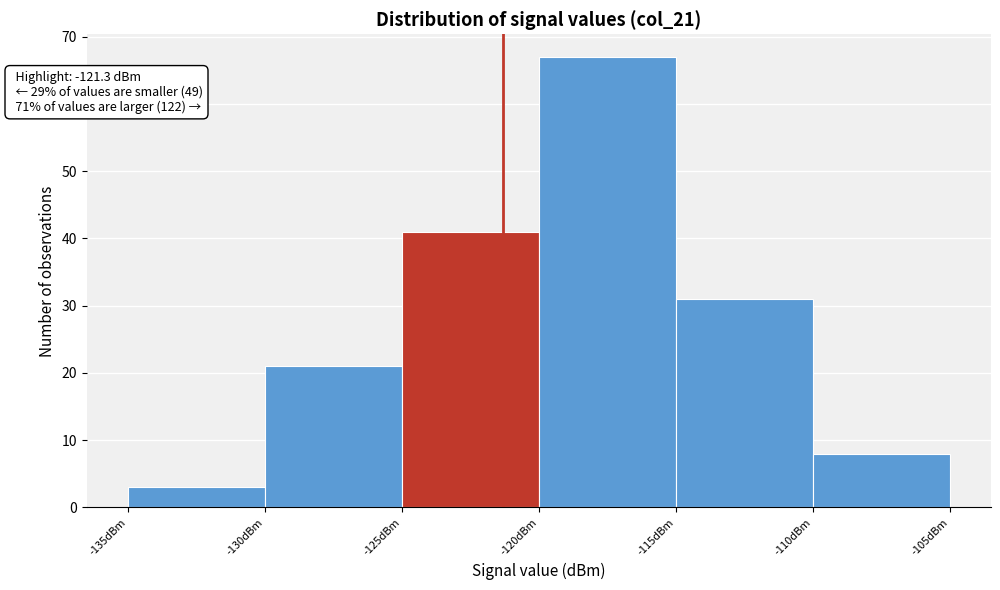

Over which range of the x-axis is the bar tallest?

-120 to -115